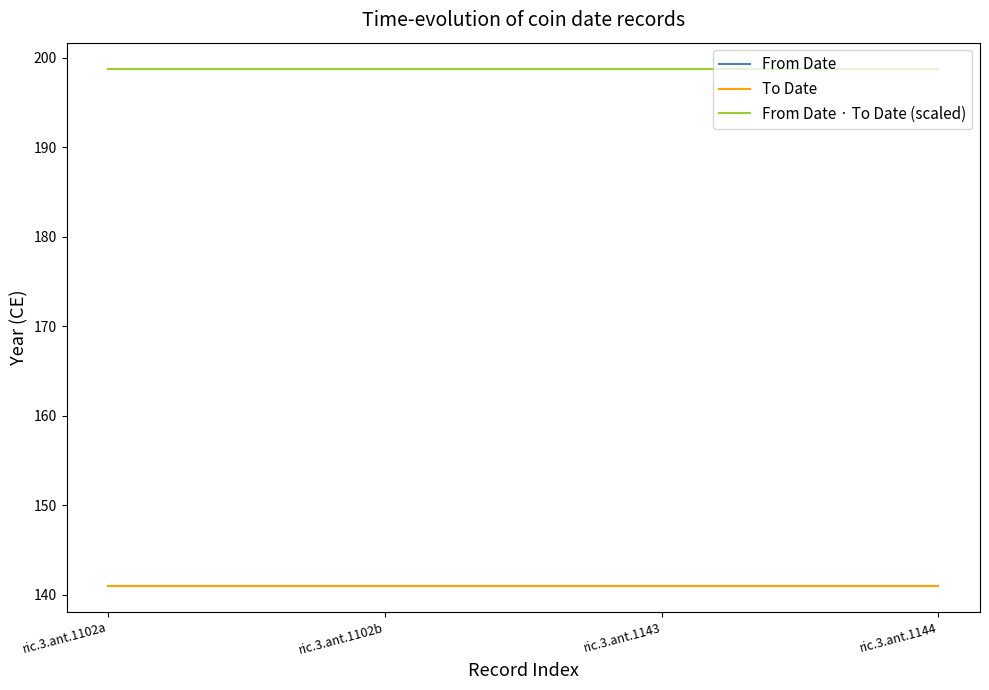

What position from the left is ric.3.ant.1143?

3